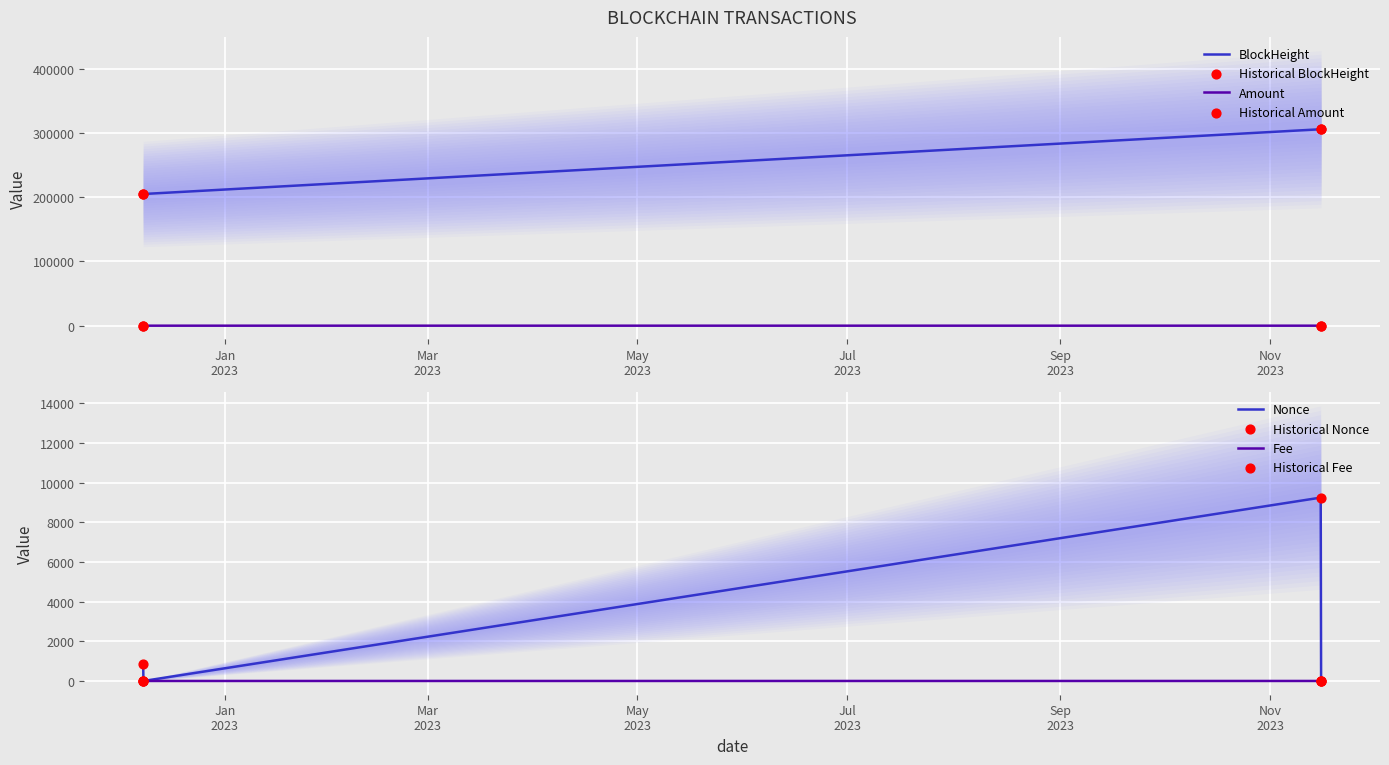

Is the value of Fee at 2022-12-08 05:45:00 greater than the value of Nonce at 2022-12-08 05:45:00?

No